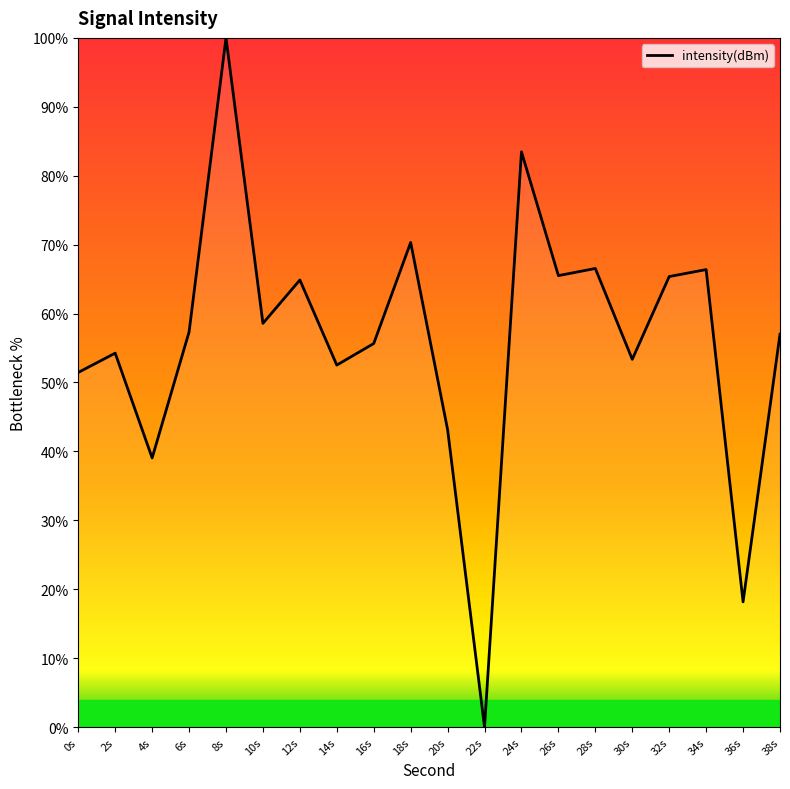

Where is the first local minimum?

4s